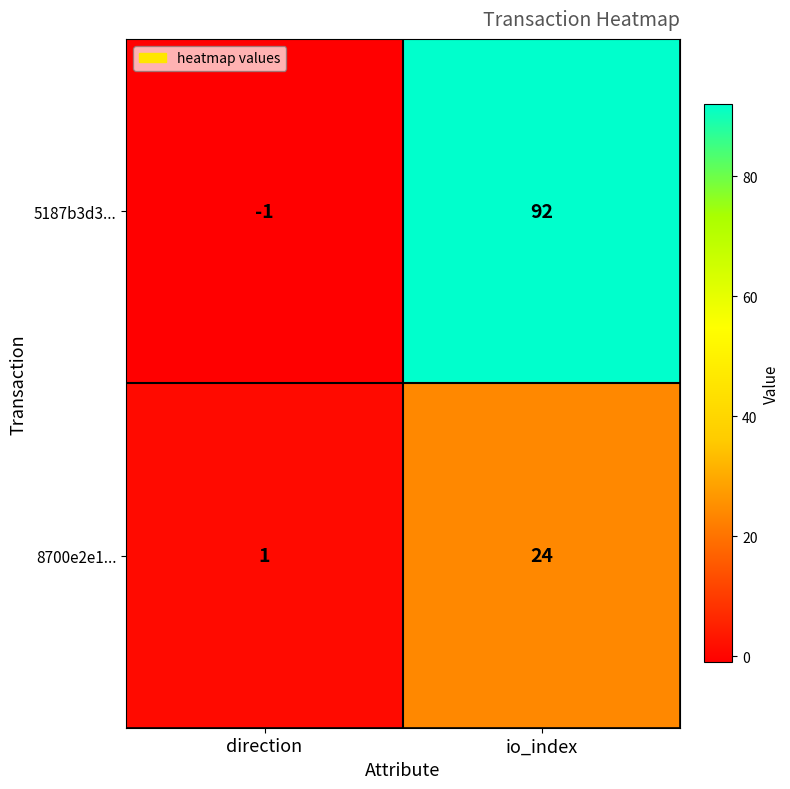

List the series in order of their overall mean, highest first.

5187b3d3..., 8700e2e1...